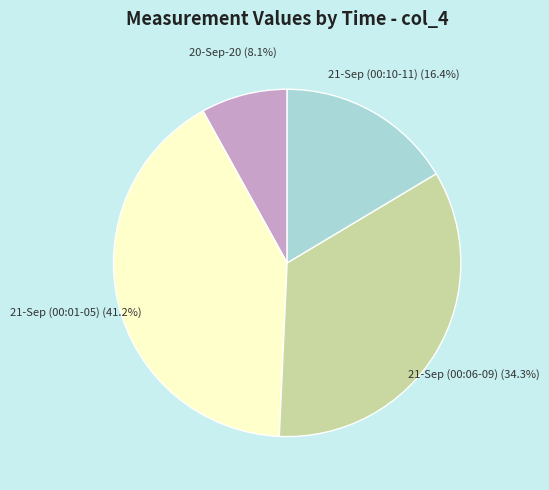

Approximately how many times larger is the value at 21-Sep (00:01-05) (41.2%) compared to 21-Sep (00:06-09) (34.3%)?

1.2